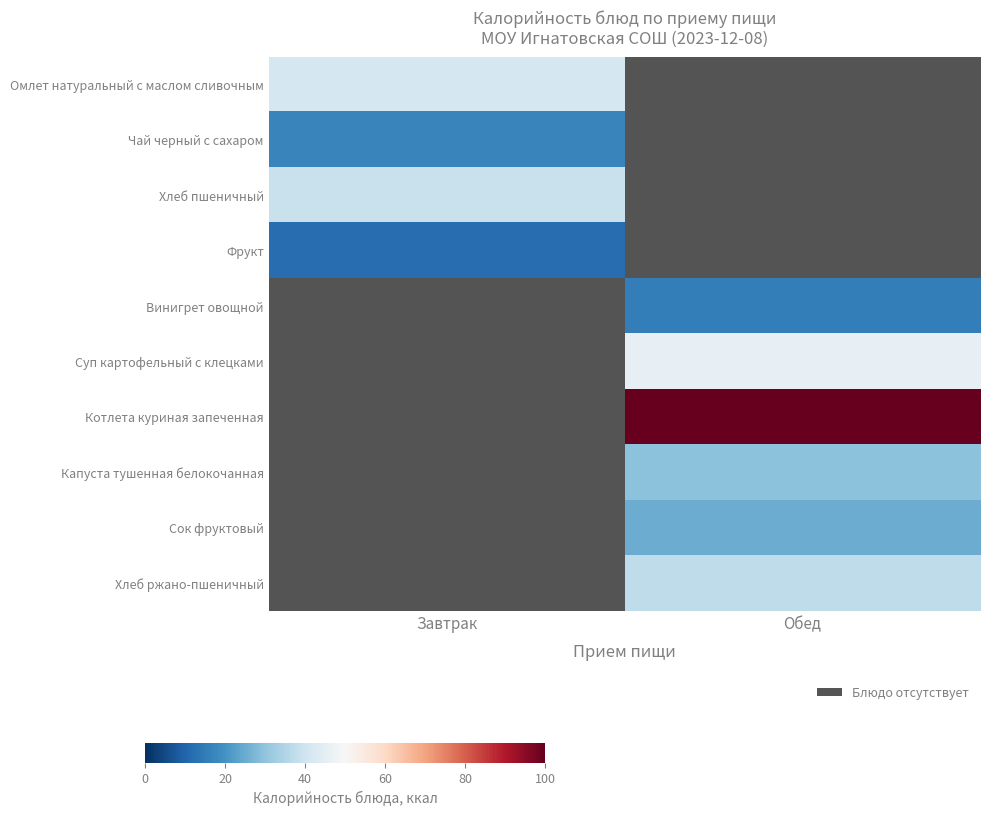

What value does the Капуста тушенная белокочанная series have at Обед?

29.6